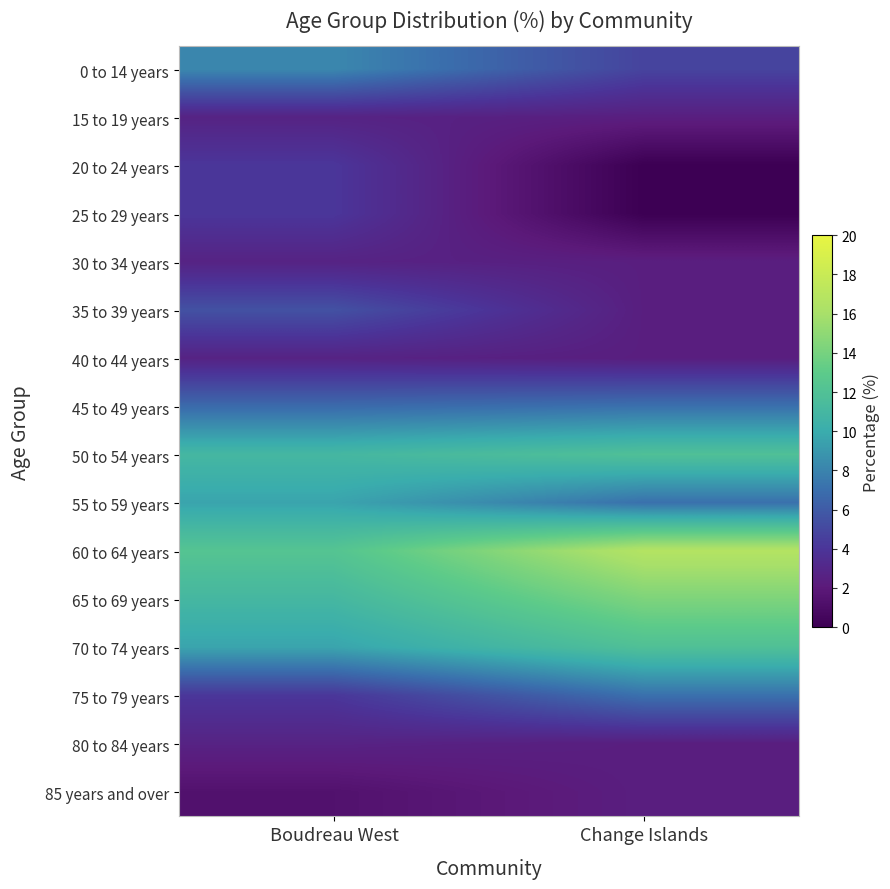

Which category has the lowest value across all series?

Change Islands